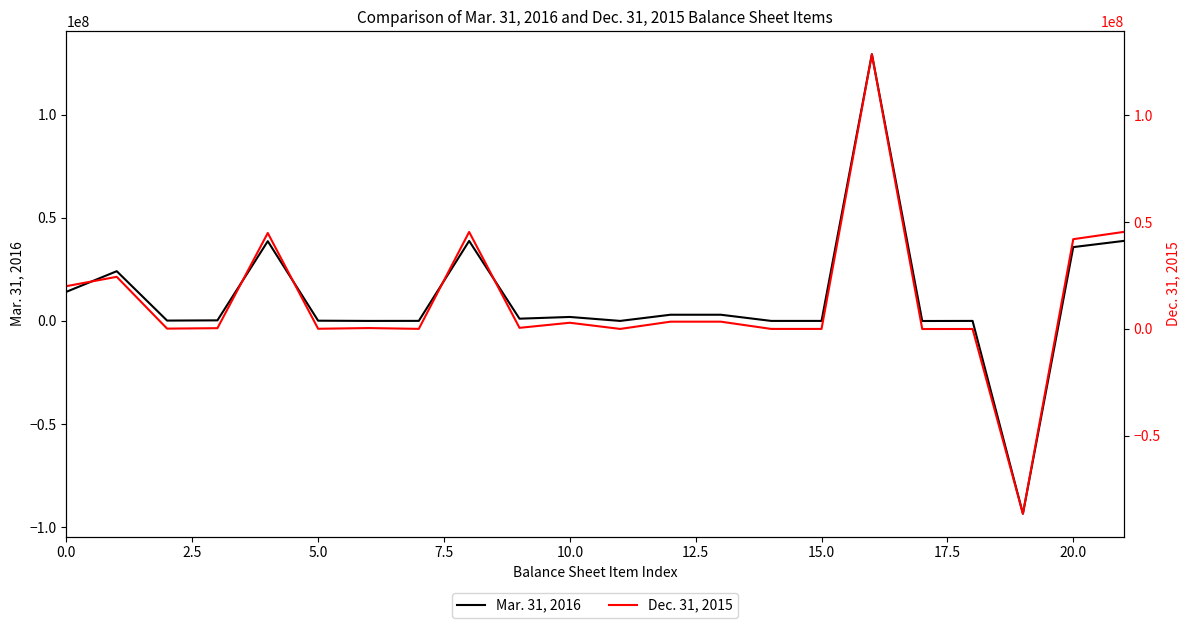

Is it true that Dec. 31, 2015 equals -32900 at 18?

True